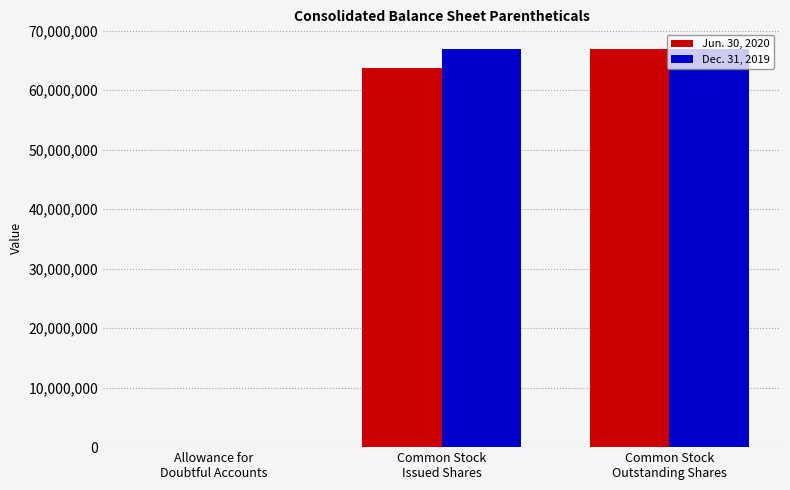

Is the value of Jun. 30, 2020 at Common Stock
Issued Shares greater than the value of Dec. 31, 2019 at Common Stock
Outstanding Shares?

No